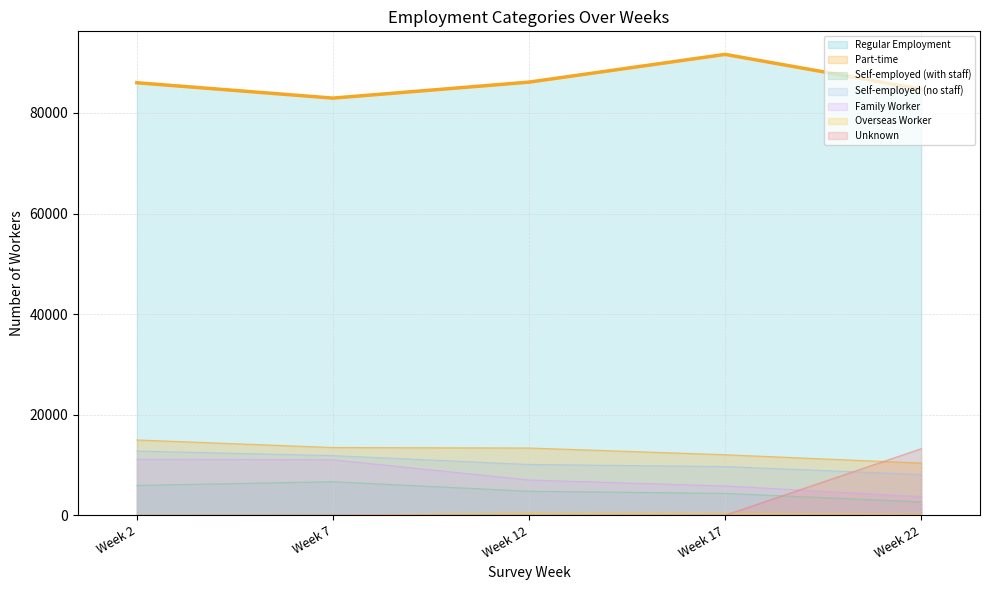

Does the chart display data point markers on the line(s)?

No